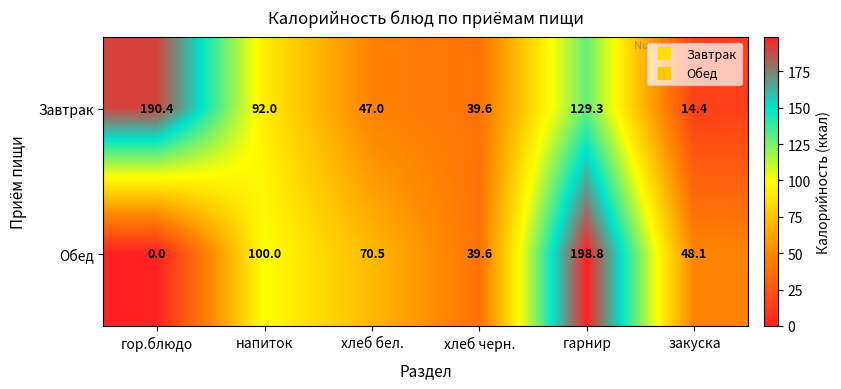

What is the total value across all series at хлеб черн.?

79.2